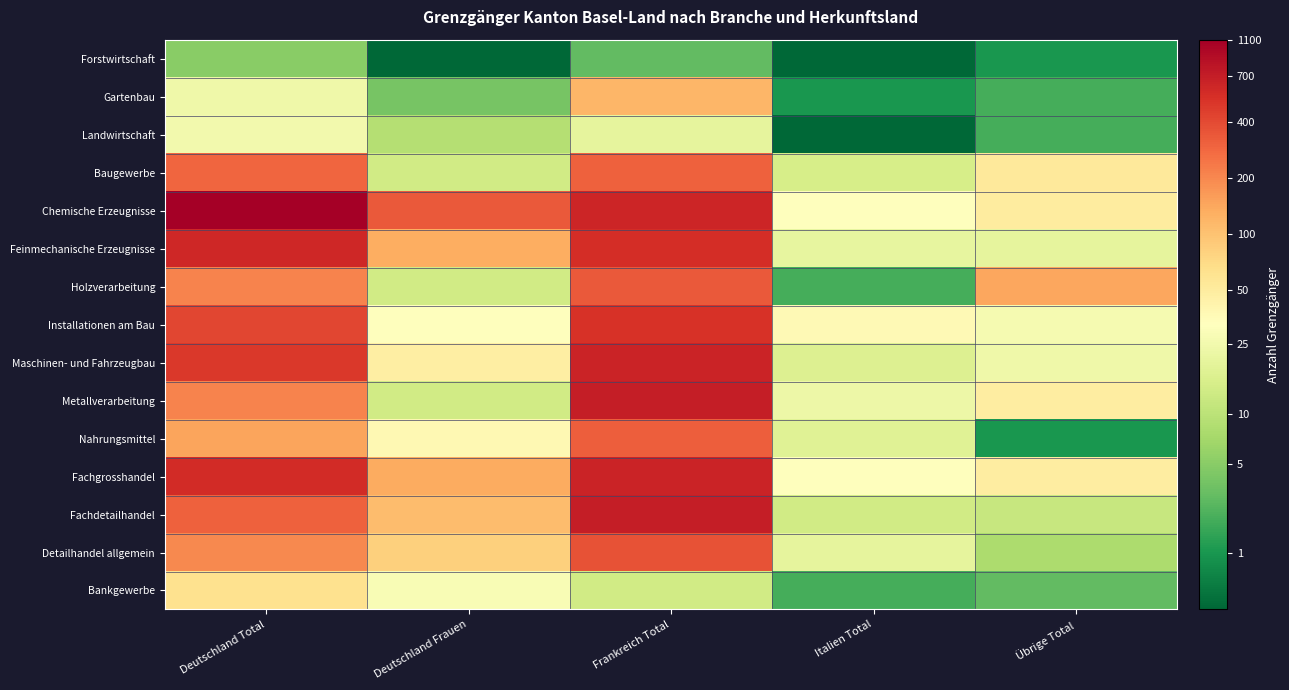

Reading left to right, extract all data points from this chart.

Forstwirtschaft: Deutschland Total=1.8	Deutschland Frauen=0.0	Frankreich Total=1.4	Italien Total=0.0	Übrige Total=0.7
Gartenbau: Deutschland Total=3.2	Deutschland Frauen=1.6	Frankreich Total=4.8	Italien Total=0.7	Übrige Total=1.1
Landwirtschaft: Deutschland Total=3.3	Deutschland Frauen=2.3	Frankreich Total=3.0	Italien Total=0.0	Übrige Total=1.1
Baugewerbe: Deutschland Total=5.7	Deutschland Frauen=2.7	Frankreich Total=5.7	Italien Total=2.8	Übrige Total=4.0
Chemische Erzeugnisse: Deutschland Total=7.0	Deutschland Frauen=5.8	Frankreich Total=6.4	Italien Total=3.5	Übrige Total=3.9
Feinmechanische Erzeugnisse: Deutschland Total=6.4	Deutschland Frauen=4.9	Frankreich Total=6.3	Italien Total=3.1	Übrige Total=3.0
Holzverarbeitung: Deutschland Total=5.4	Deutschland Frauen=2.7	Frankreich Total=5.8	Italien Total=1.1	Übrige Total=5.0
Installationen am Bau: Deutschland Total=6.0	Deutschland Frauen=3.5	Frankreich Total=6.3	Italien Total=3.6	Übrige Total=3.3
Maschinen- und Fahrzeugbau: Deutschland Total=6.2	Deutschland Frauen=3.9	Frankreich Total=6.5	Italien Total=2.9	Übrige Total=3.2
Metallverarbeitung: Deutschland Total=5.4	Deutschland Frauen=2.7	Frankreich Total=6.6	Italien Total=3.2	Übrige Total=3.9
Nahrungsmittel: Deutschland Total=5.0	Deutschland Frauen=3.7	Frankreich Total=5.8	Italien Total=2.9	Übrige Total=0.7
Fachgrosshandel: Deutschland Total=6.4	Deutschland Frauen=4.9	Frankreich Total=6.5	Italien Total=3.5	Übrige Total=3.9
Fachdetailhandel: Deutschland Total=5.7	Deutschland Frauen=4.7	Frankreich Total=6.6	Italien Total=2.7	Übrige Total=2.6
Detailhandel allgemein: Deutschland Total=5.3	Deutschland Frauen=4.4	Frankreich Total=5.9	Italien Total=3.0	Übrige Total=2.2
Bankgewerbe: Deutschland Total=4.2	Deutschland Frauen=3.4	Frankreich Total=2.7	Italien Total=1.1	Übrige Total=1.4